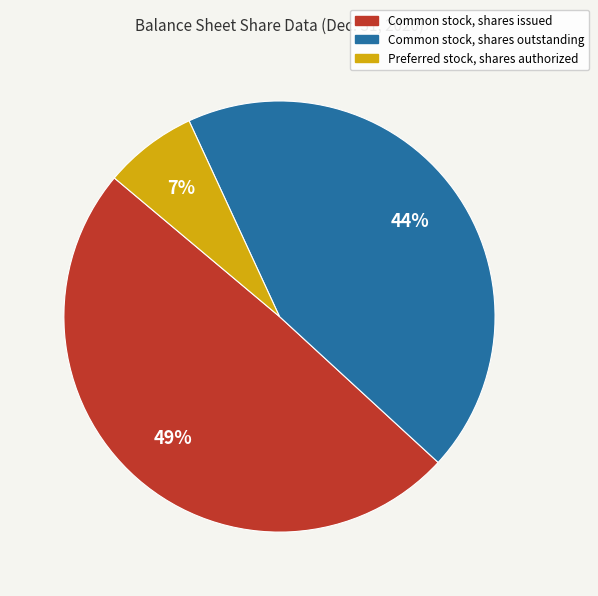

Does Common stock, shares outstanding represent more than half of the total?

No